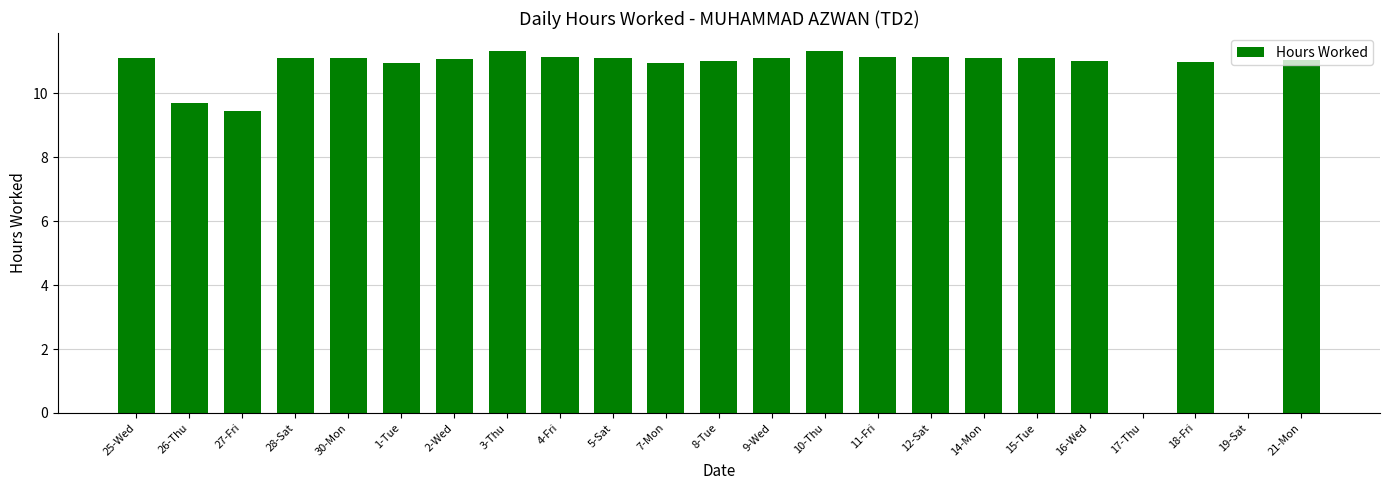

Where is the data nearest to the value 5?

27-Fri